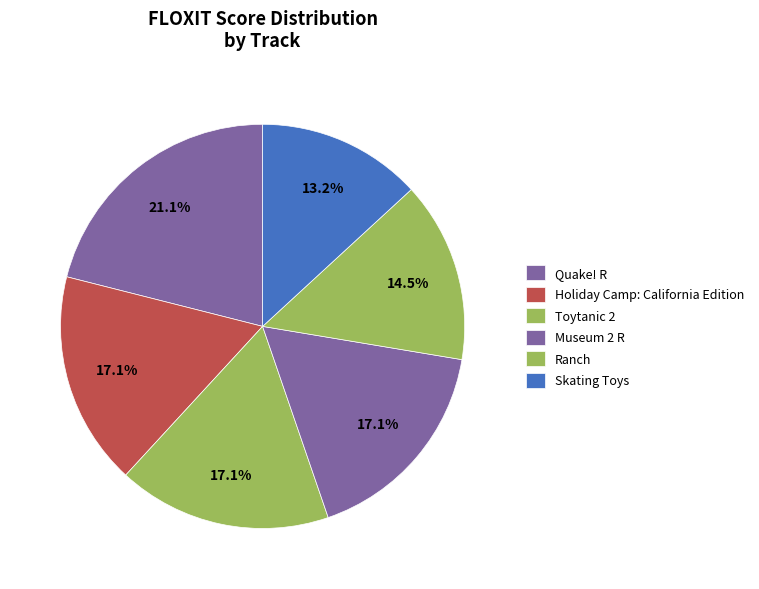

To the nearest percent, what is the average slice percentage?

17%